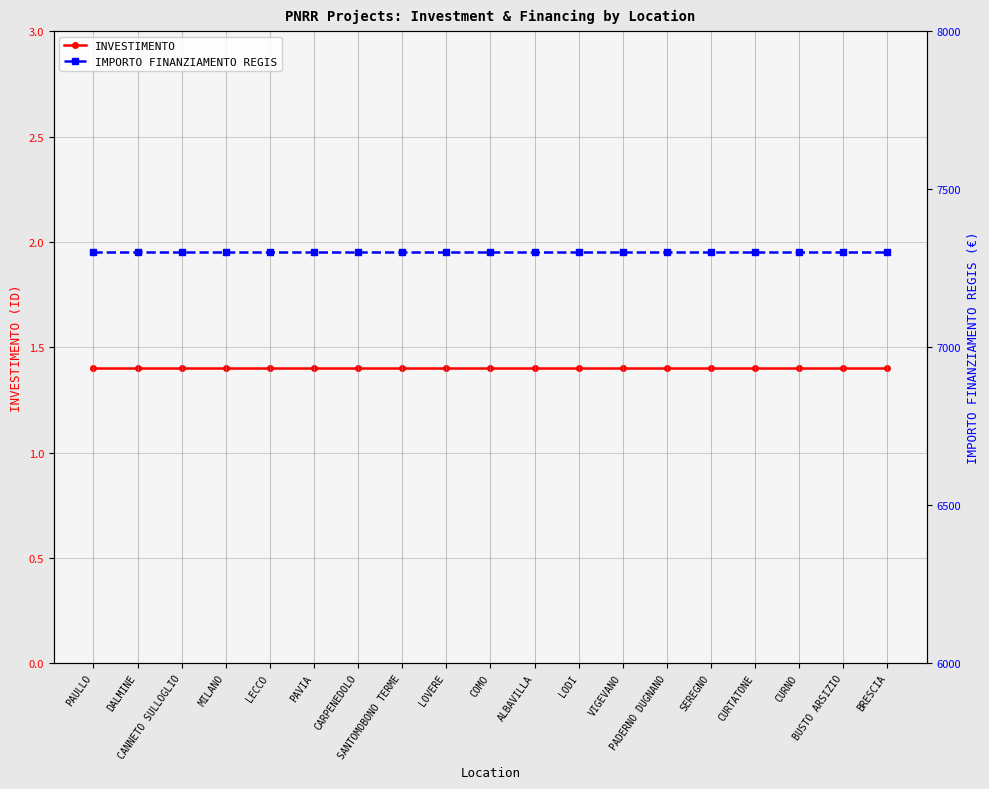

What is the total value across all series at CANNETO SULLOGLIO?

7302.4